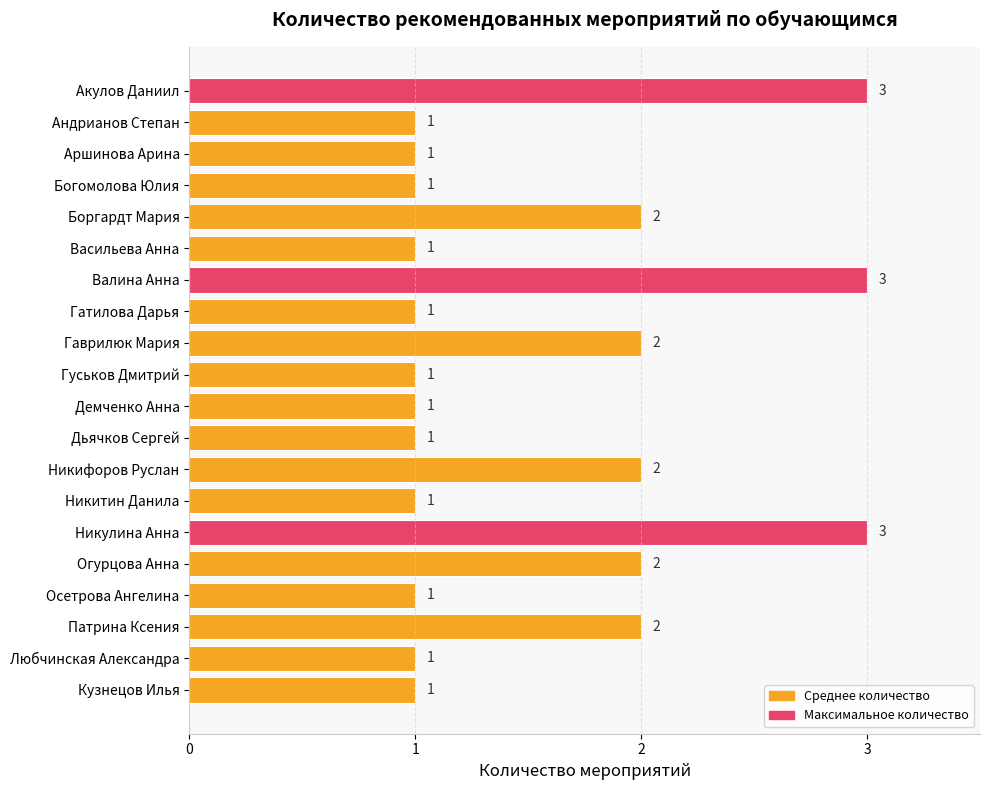

What position from the bottom is Андрианов Степан?

19